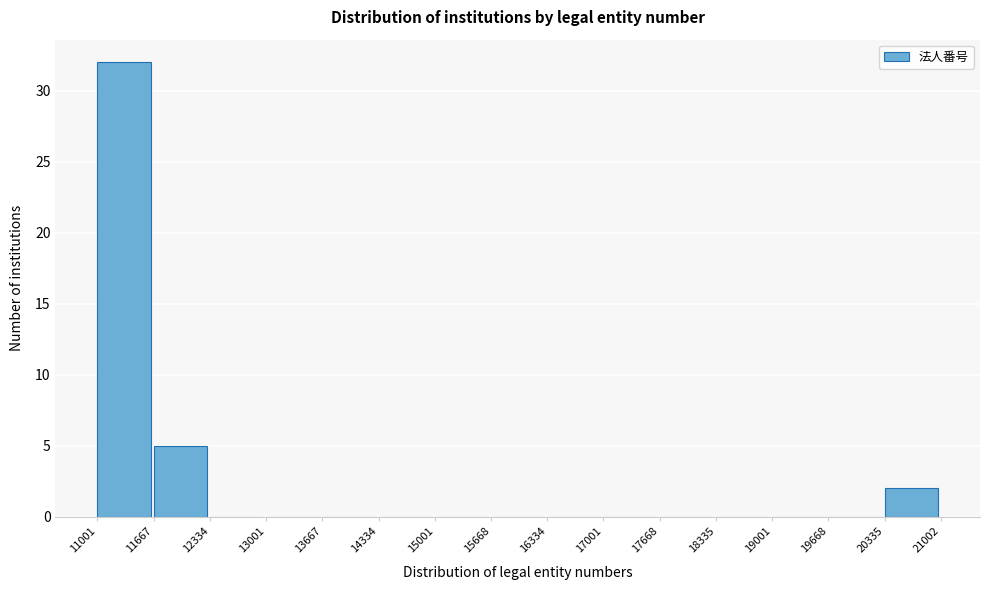

Over which range of the x-axis is the bar tallest?

11001 to 11667